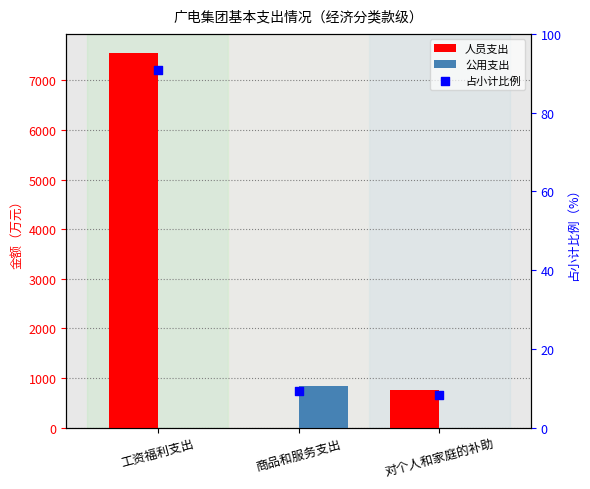

What are all the series names shown in the legend?

人员支出, 公用支出, 占小计比例